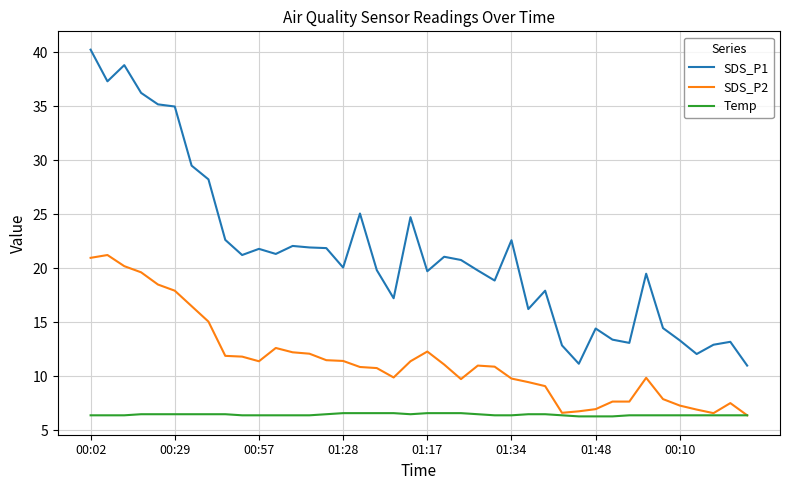

Rank the series by their maximum value, from lowest to highest.

Temp, SDS_P2, SDS_P1